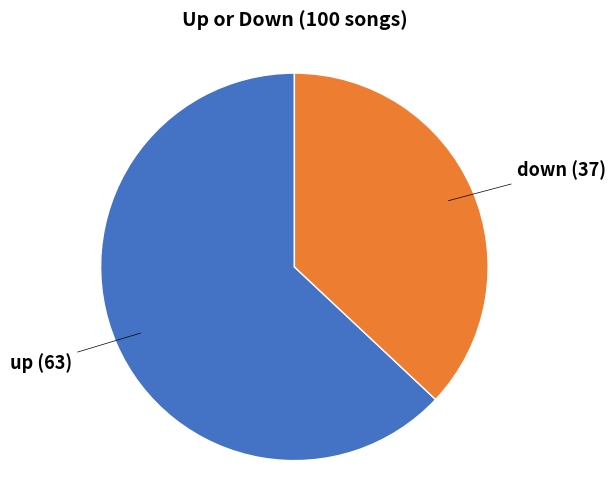

The up (63) slice represents 63% of the pie. True or false?

True